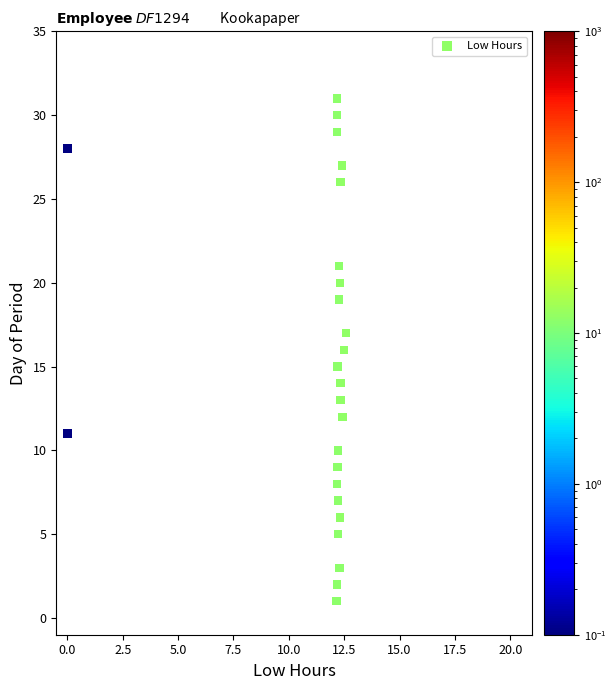

What is the range of Y values (max minus min)?

30